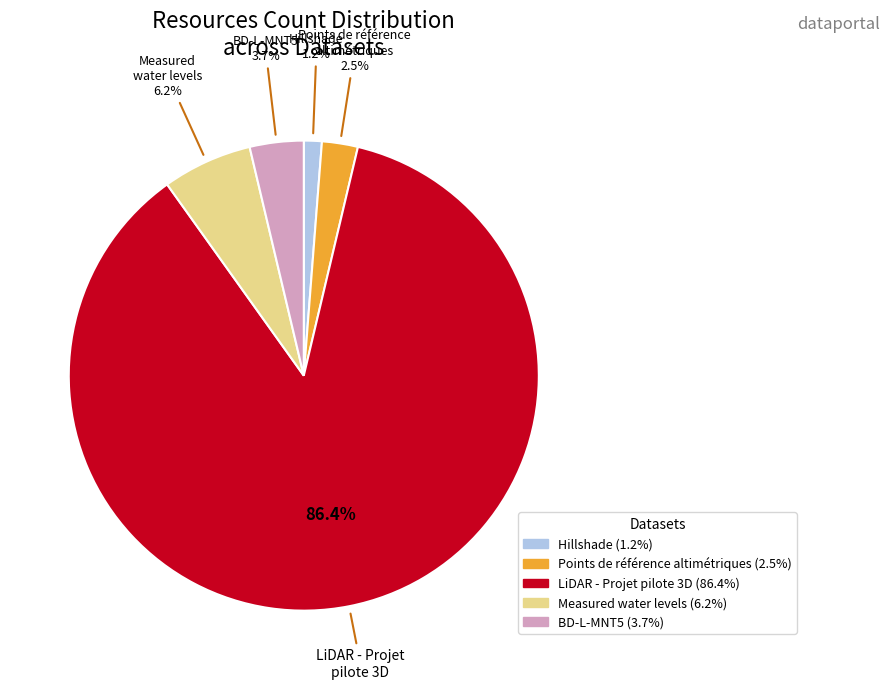

Which slice is the smallest?

Hillshade